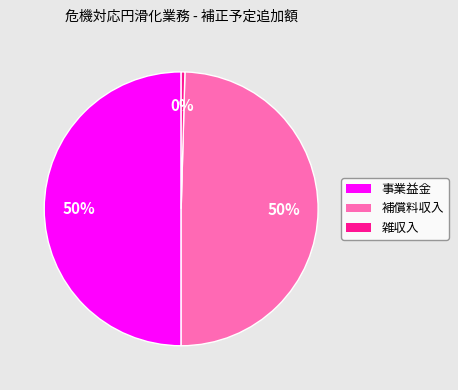

To the nearest percent, what percentage of the pie is 補償料収入?

50%